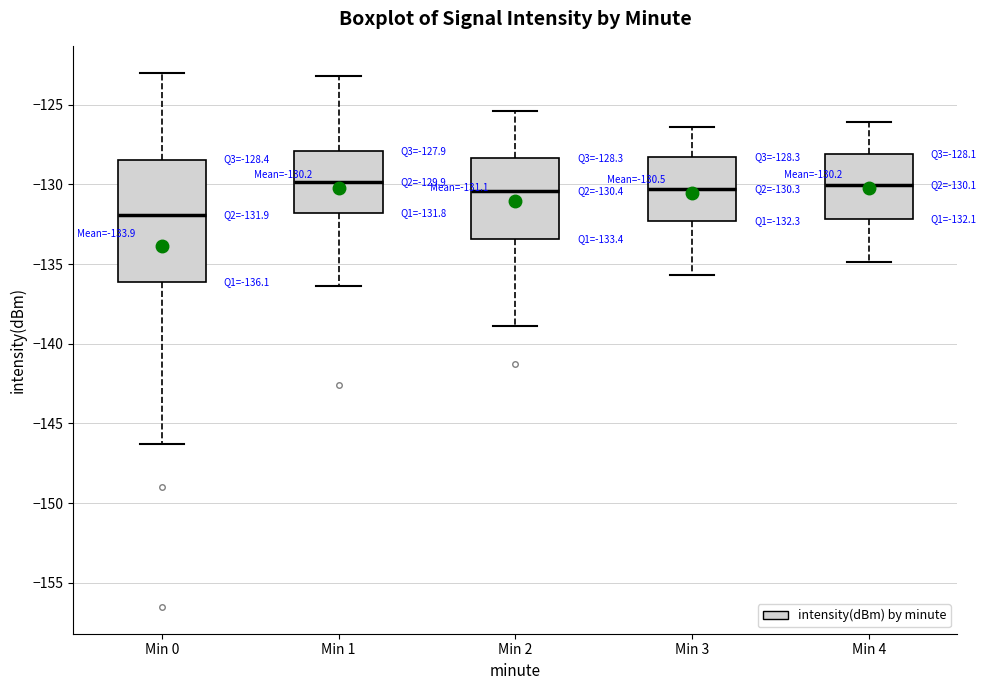

Which box's median line is the lowest?

Min 0